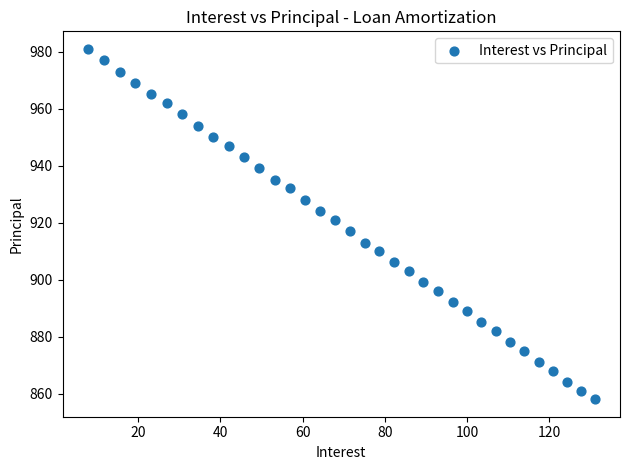

What is the range of Y values (max minus min)?

123